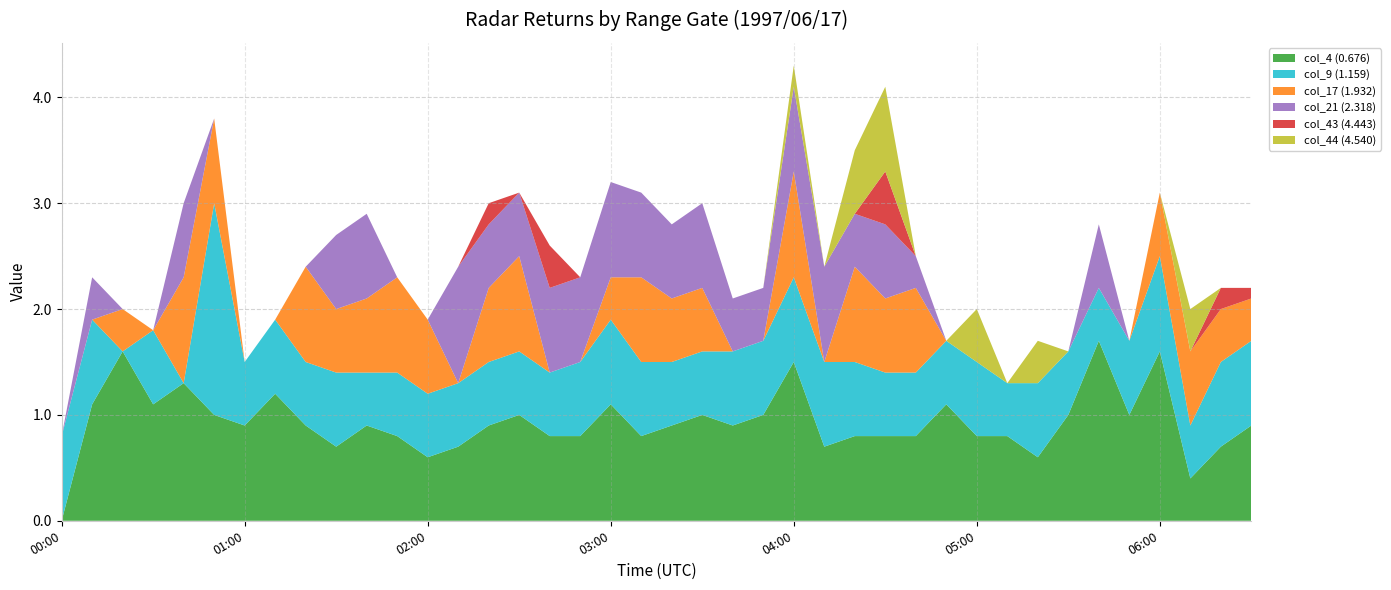

What is the total value across all series at 00:00?

0.8